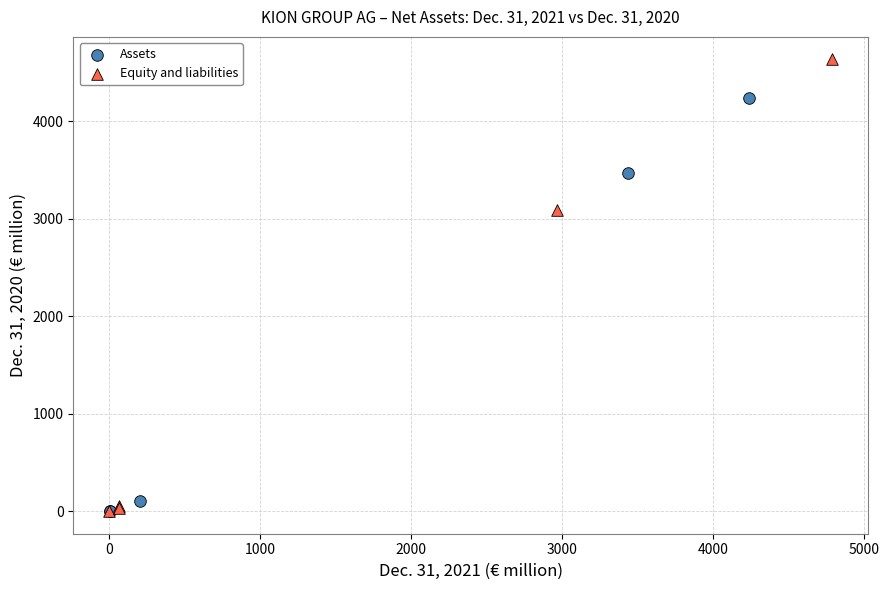

Which series contains the highest Y value?

Equity and liabilities